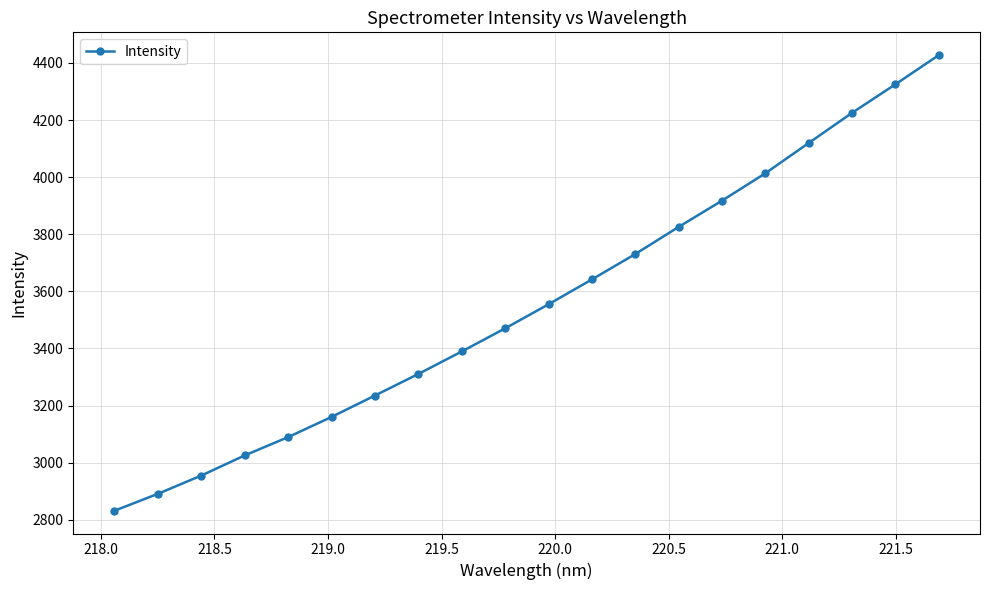

Is this an area chart (filled region under the line)?

No